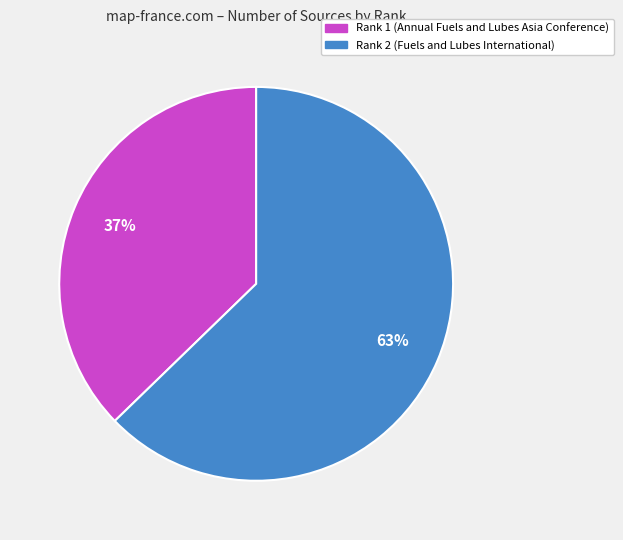

How many slices are in this pie chart?

2